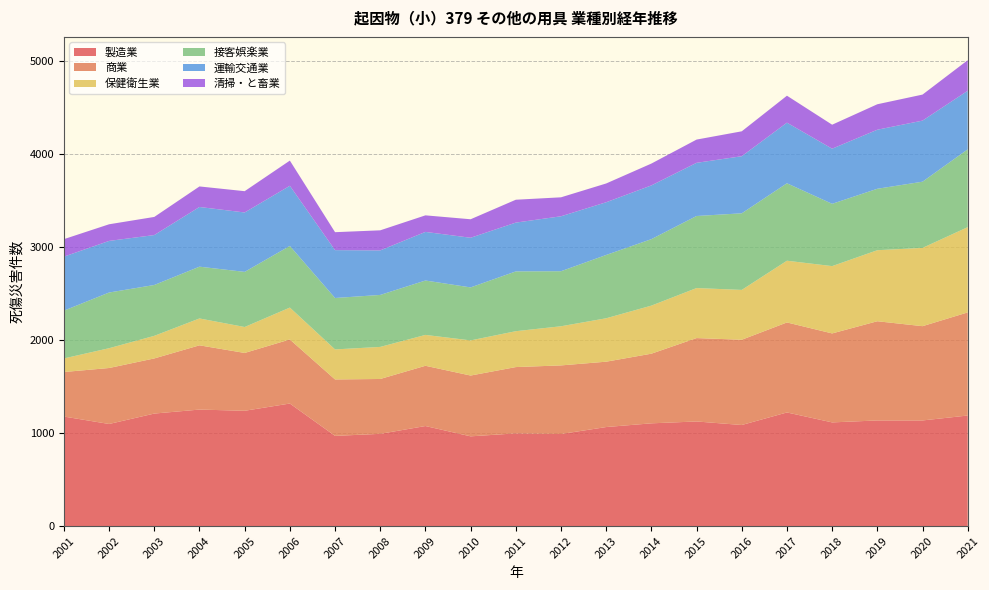

Reading right to left, extract all data points from this chart.

製造業: 1190	1137	1137	1116	1223	1088	1126	1106	1066	991	998	966	1077	993	971	1319	1241	1254	1211	1099	1179
商業: 1109	1014	1067	957	968	917	897	749	703	738	713	654	648	590	607	689	622	691	593	602	479
保健衛生業: 917	842	764	724	664	536	538	517	467	421	386	378	332	345	323	343	279	289	243	213	146
接客娯楽業: 837	712	661	670	833	824	775	715	681	592	643	570	585	559	553	663	593	557	547	599	514
運輸交通業: 630	657	635	593	652	614	572	578	567	591	525	534	523	479	515	647	639	642	537	555	581
清掃・と畜業: 329	280	274	258	290	268	250	235	202	204	246	199	178	216	193	271	229	221	195	179	188